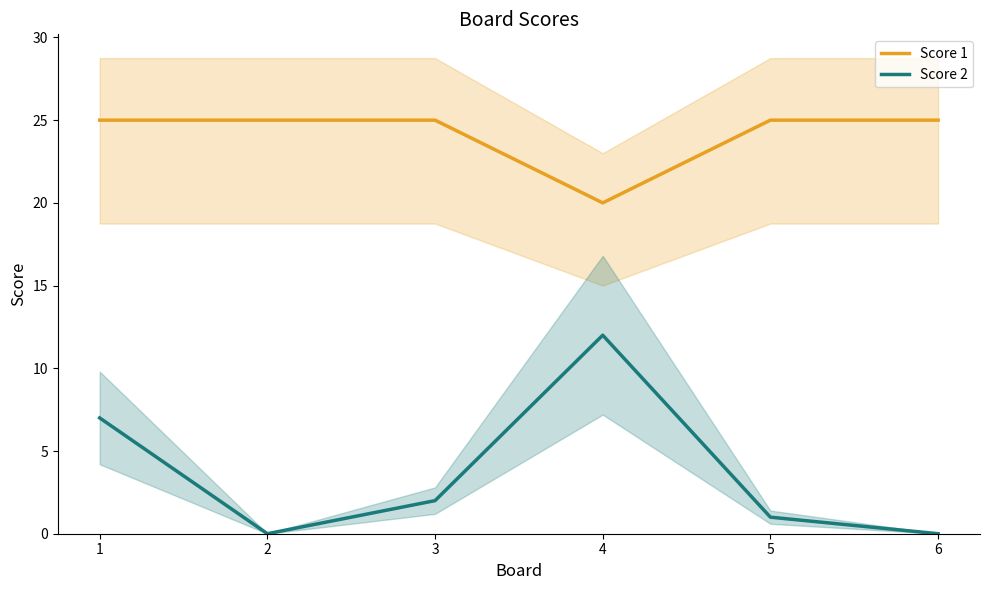

Is this an area chart (filled region under the line)?

No